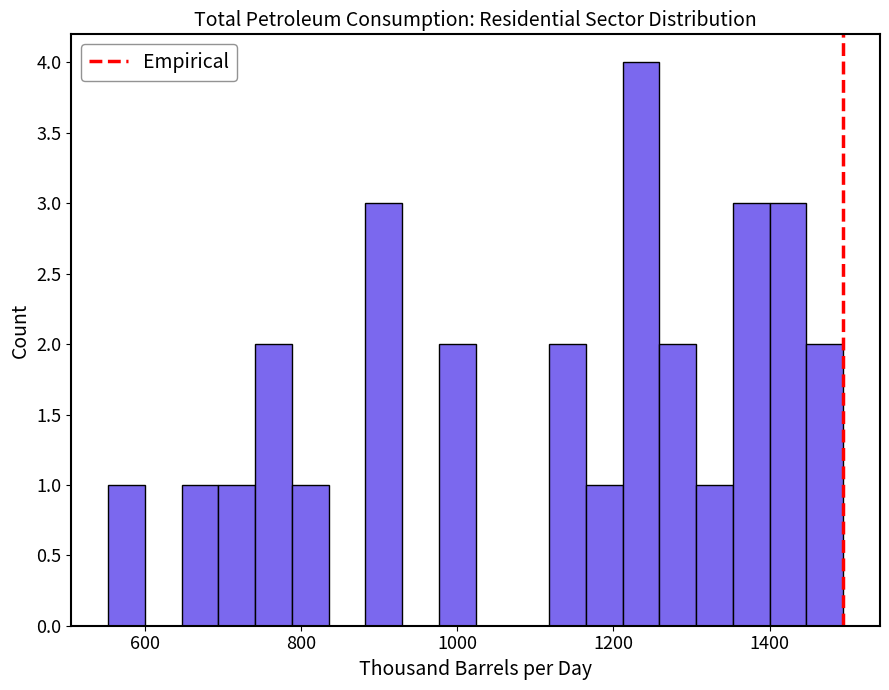

Read against the x-axis, roughly where is the centre of the tallest bar?

1240